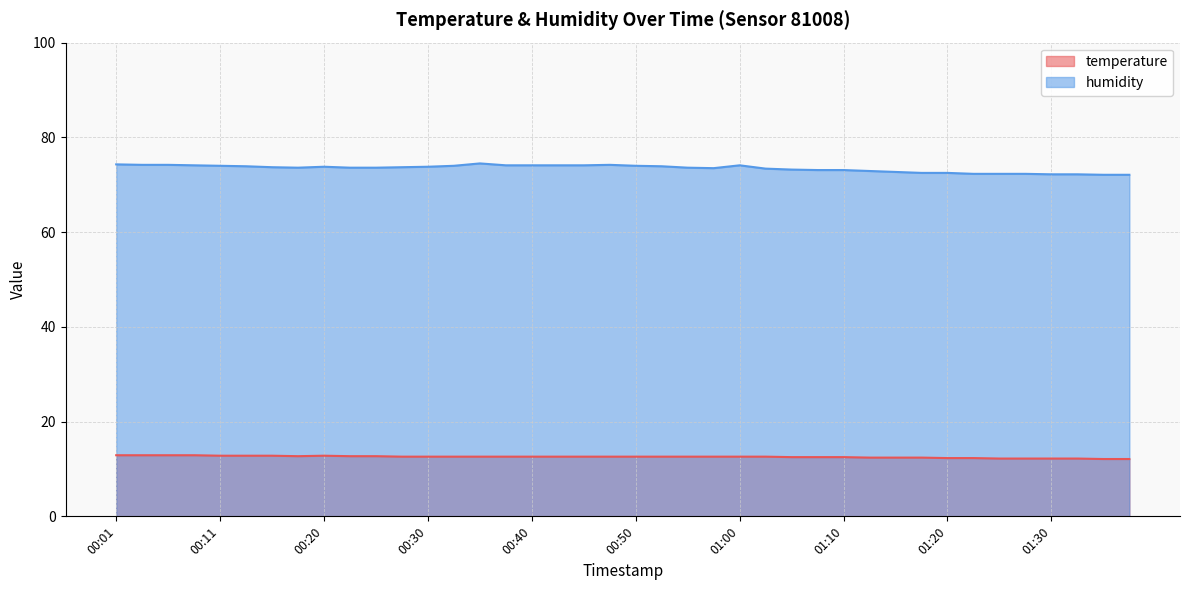

What is the smallest value displayed?

12.1